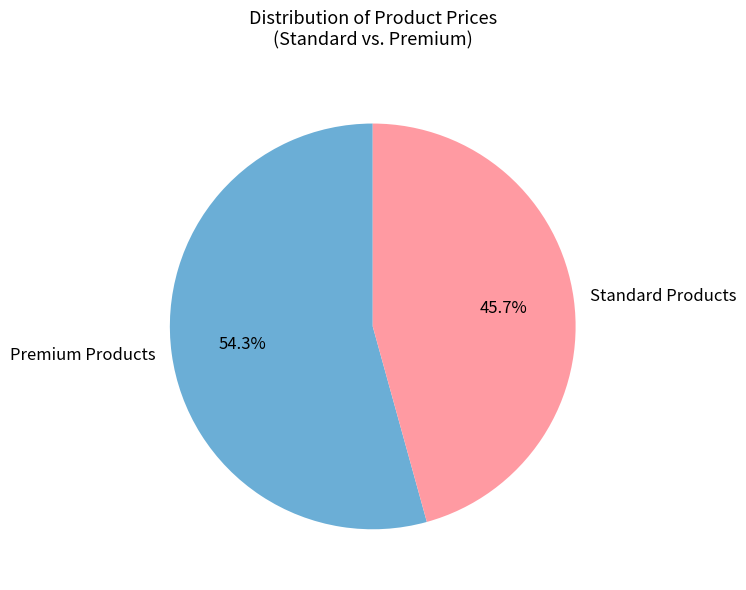

What is the ratio of the value at Premium Products to the value at Standard Products?

1.2